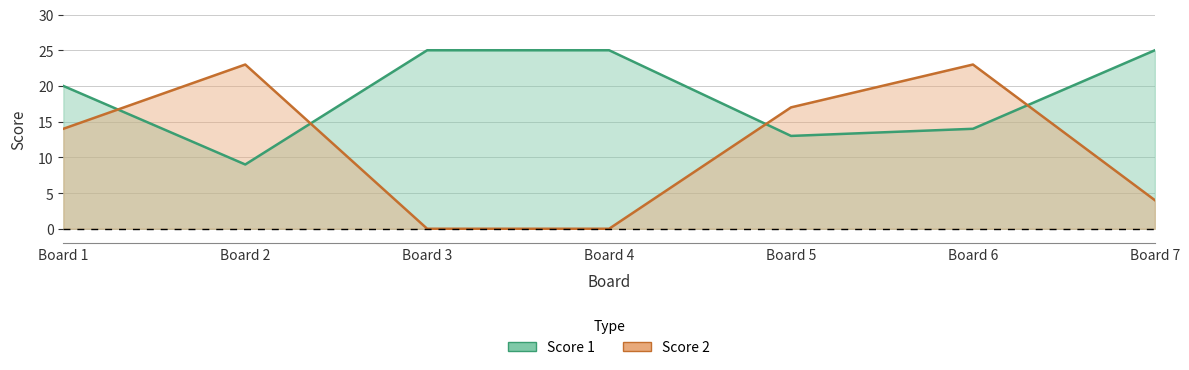

Which series has the largest range (max minus min)?

Score 2